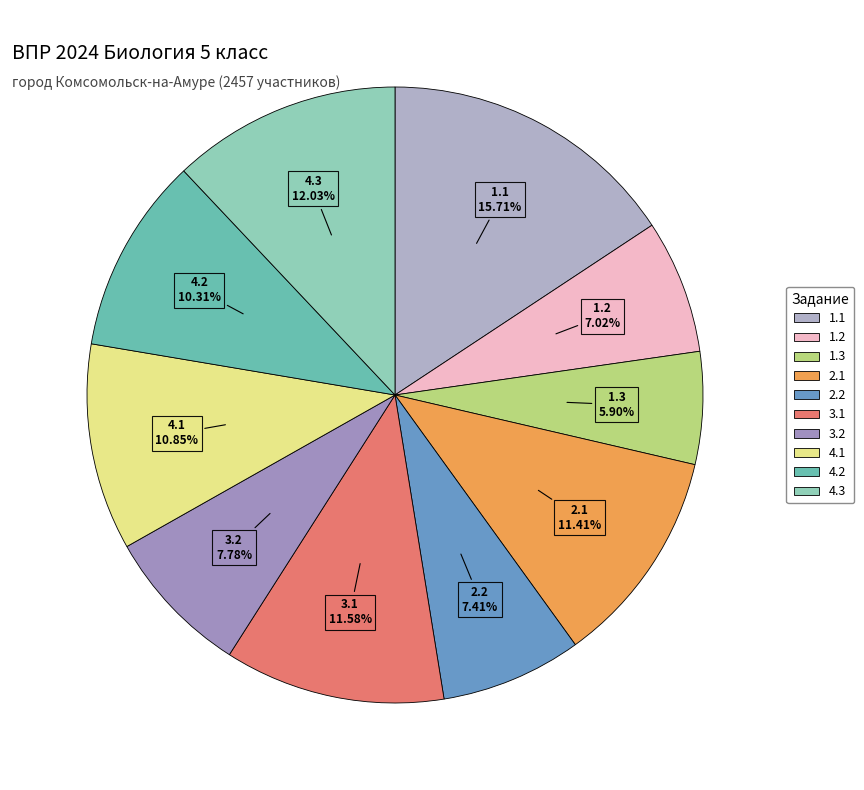

Is there any slice that represents more than half of the pie?

No